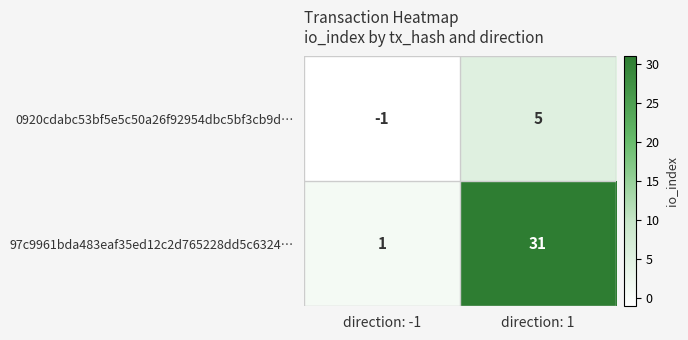

How many distinct data groups are displayed?

2